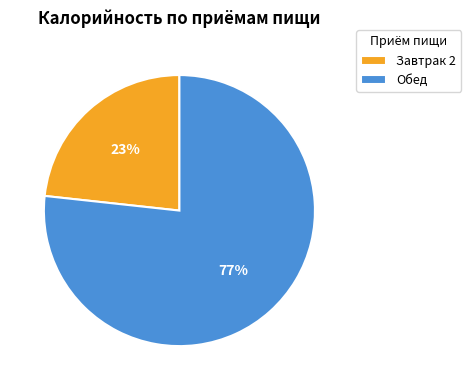

Which has a higher value, Завтрак 2 or Обед?

Обед